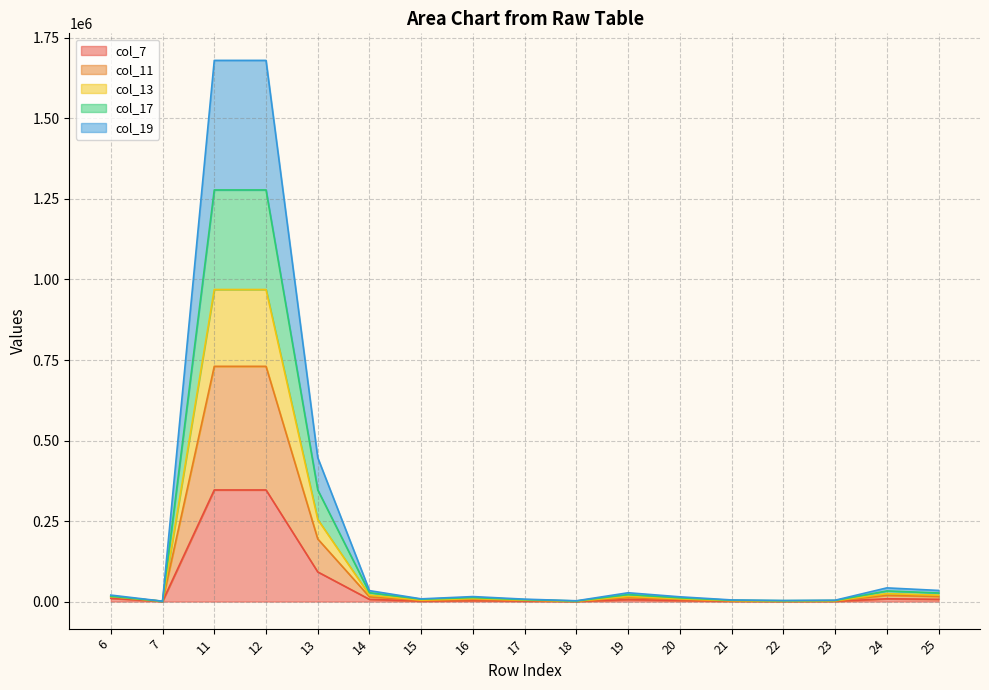

What are all the series names shown in the legend?

col_7, col_11, col_13, col_17, col_19